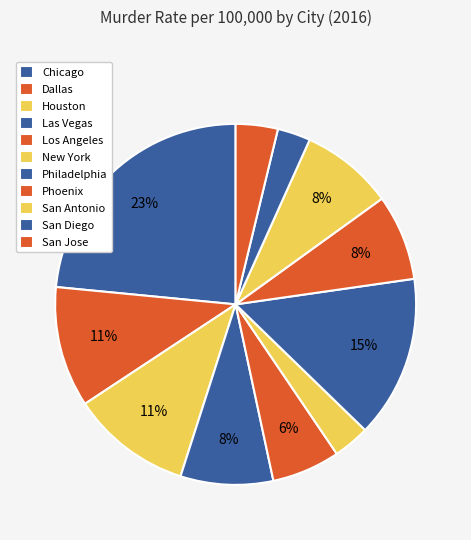

To the nearest percent, what portion does San Jose represent?

4%